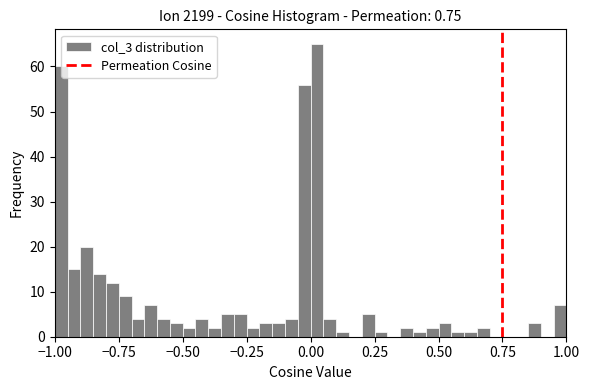

Read against the x-axis, roughly where is the centre of the tallest bar?

0.05